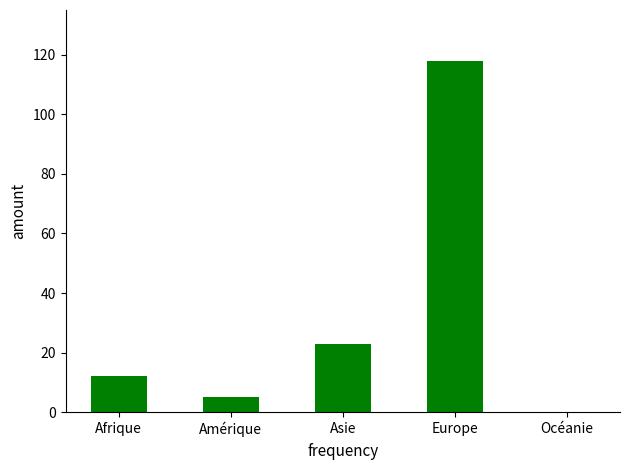

What is the sum of the values at Océanie and Asie?

23